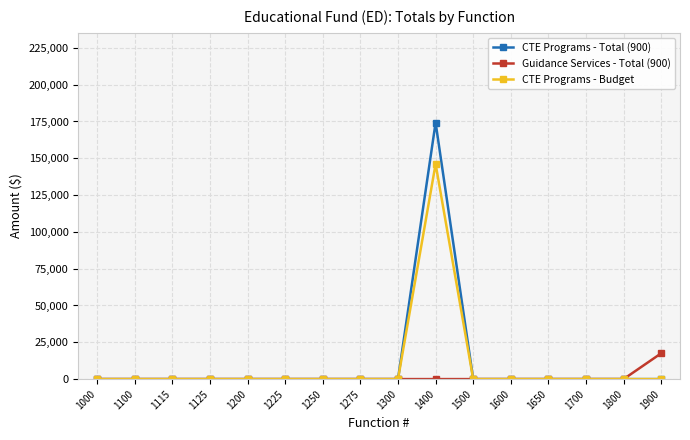

The value of CTE Programs - Budget at 1500 is 0. True or false?

True